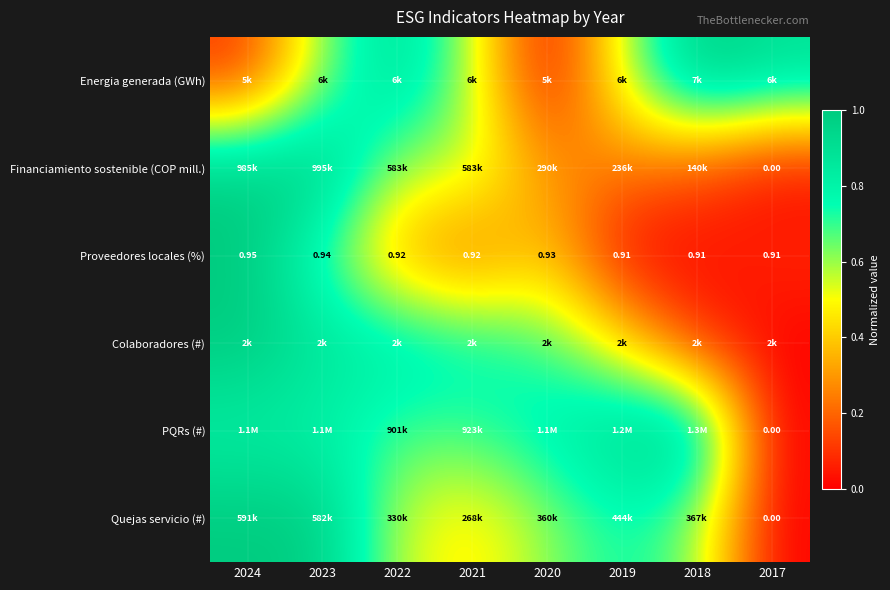

The Financiamiento sostenible (COP mill.) series shows 0.6 at 2021. True or false?

True